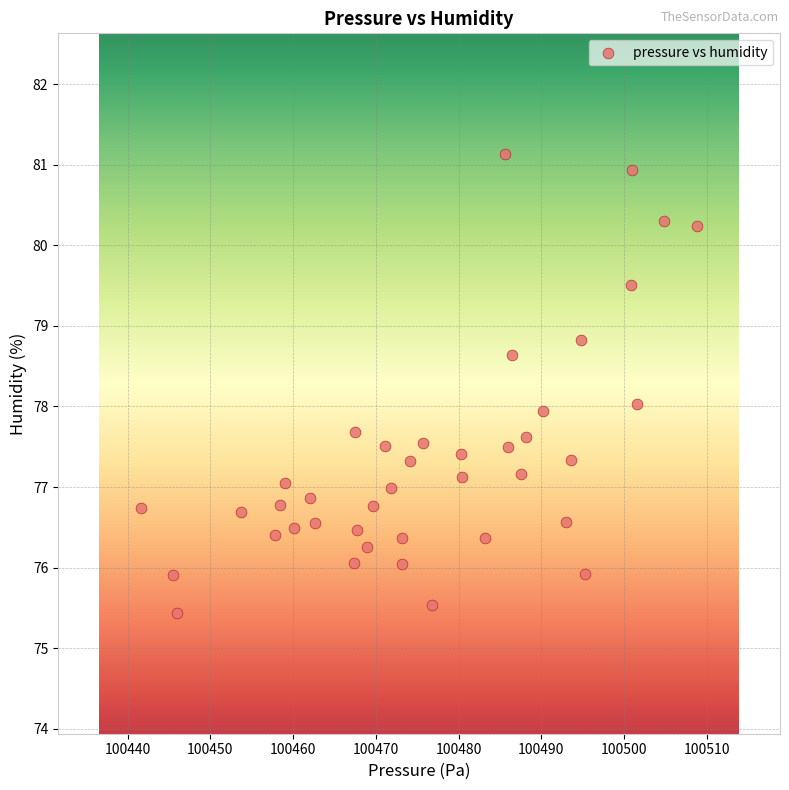

What is the range of X values (max minus min)?

67.2